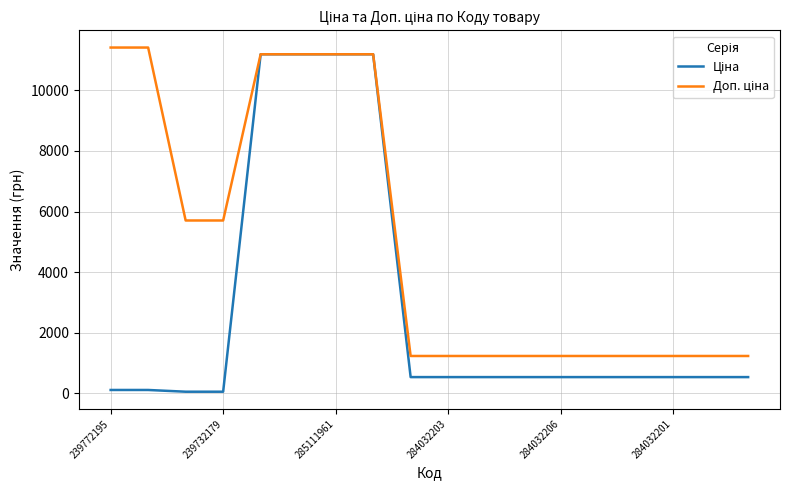

Does the chart have visible grid lines?

Yes